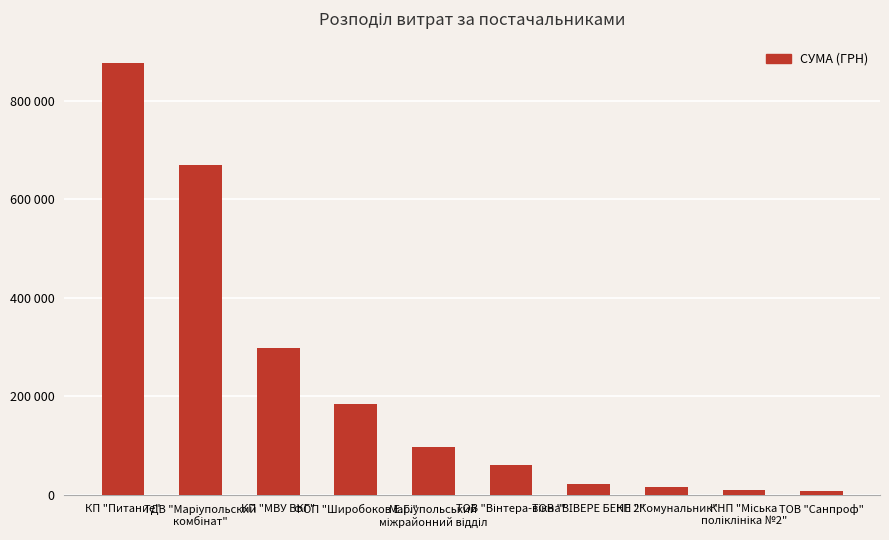

Are the bars horizontal?

No